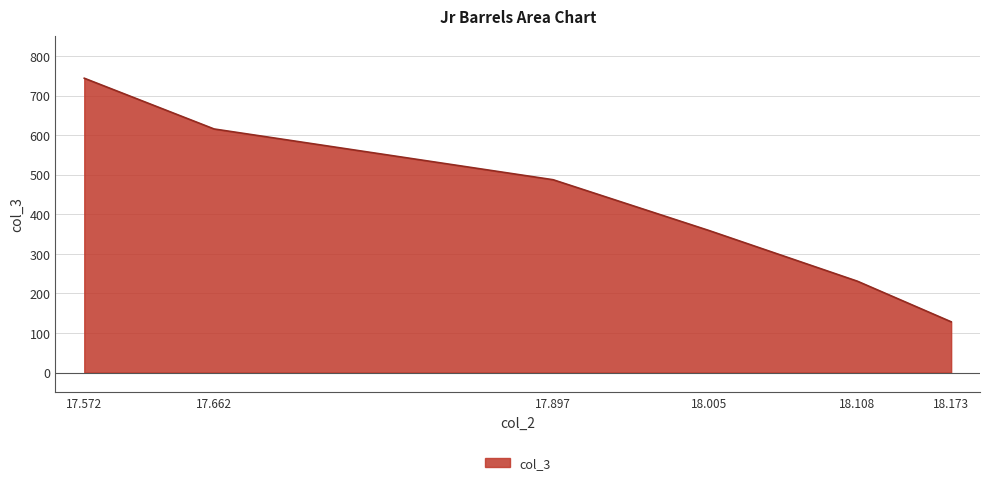

How many values exceed 487?

3